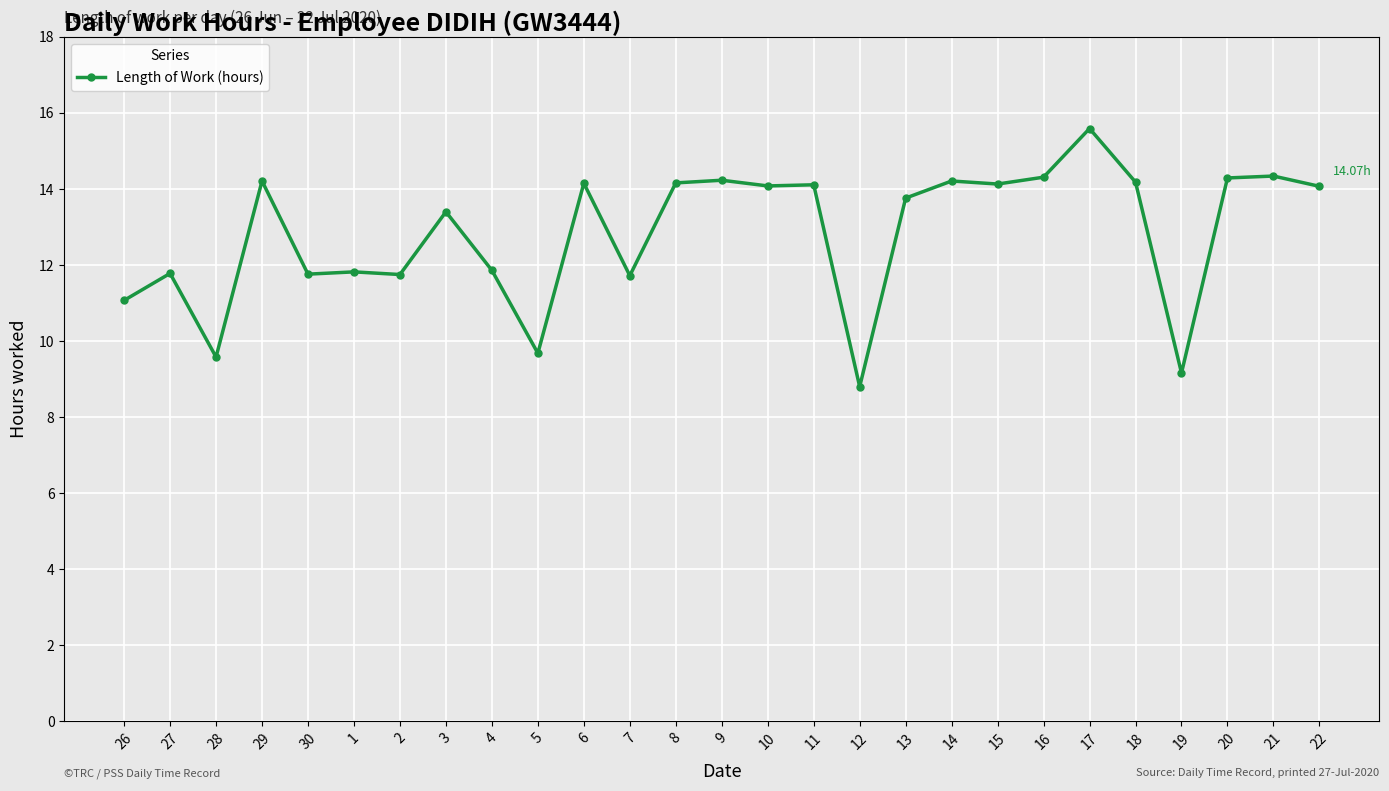

Approximately how many times larger is the value at 1 compared to 19?

1.3